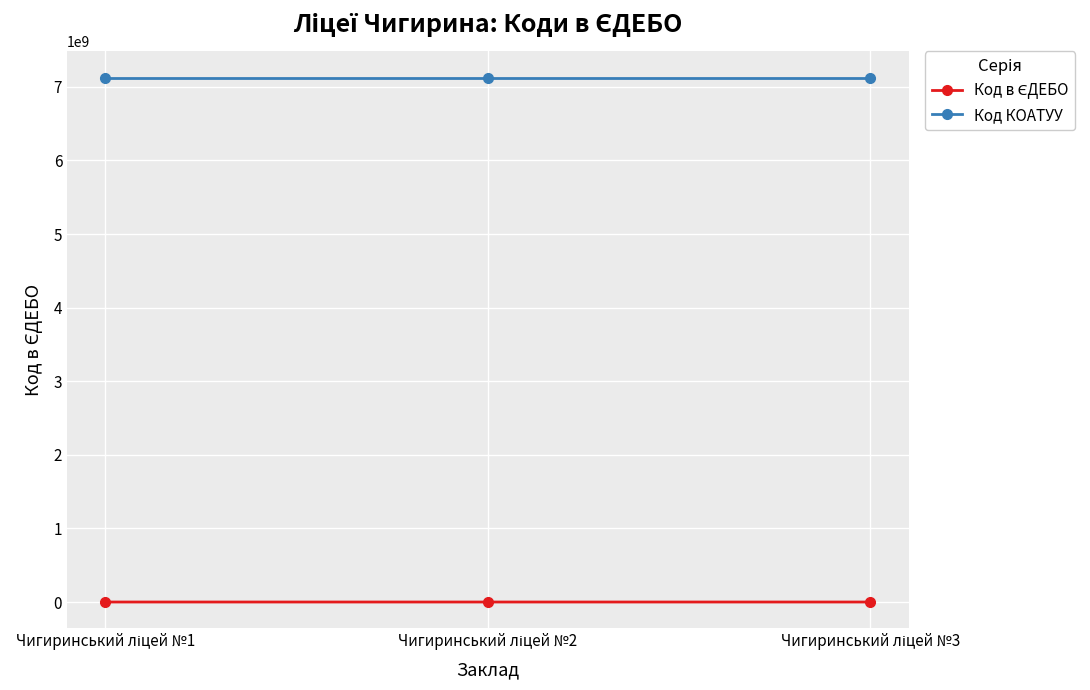

Which series has the largest total across all categories?

Код КОАТУУ